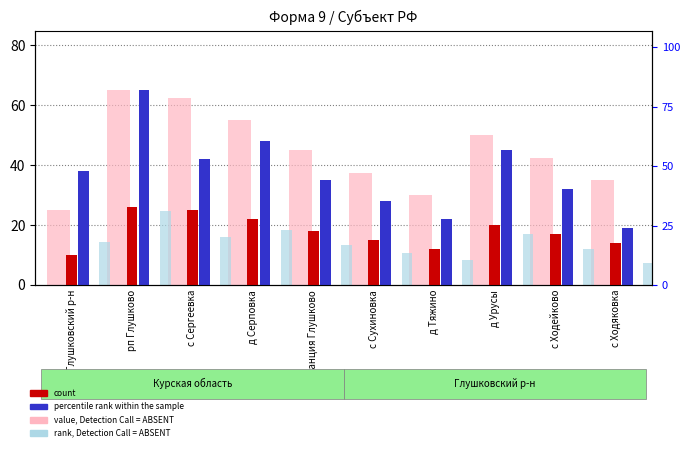

At which label is value, Detection Call = ABSENT closest to 45?

ст Станция Глушково